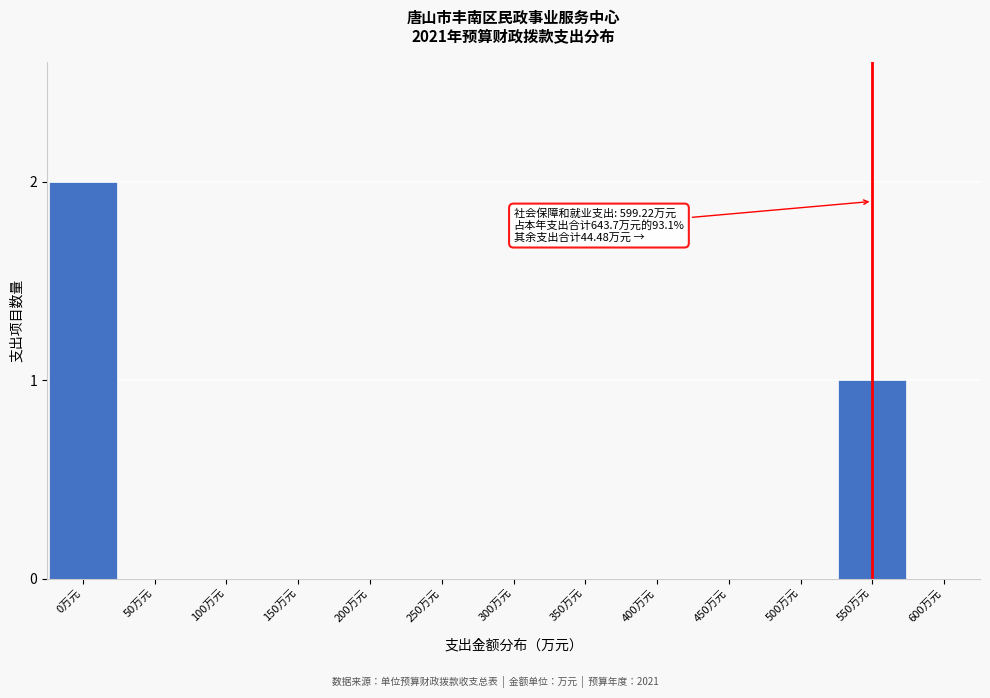

Reading left to right, transcribe all the data shown in this chart.

0万元=2	50万元=0	100万元=0	150万元=0	200万元=0	250万元=0	300万元=0	350万元=0	400万元=0	450万元=0	500万元=0	550万元=1	600万元=0